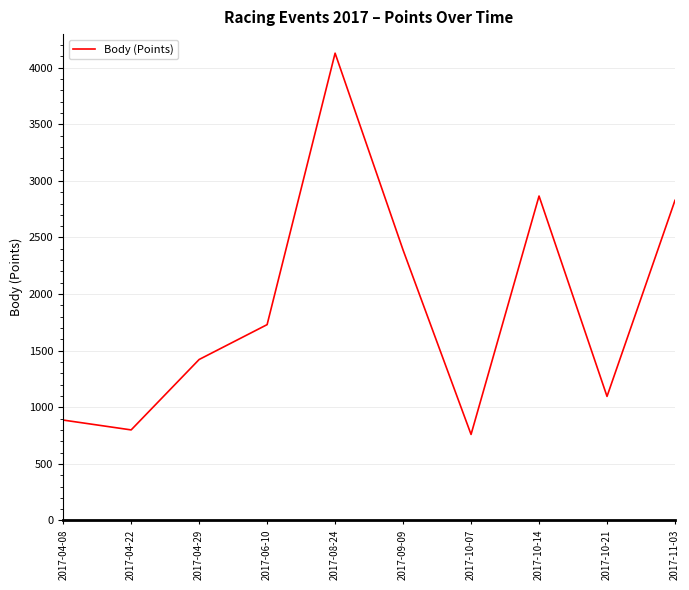

Does the chart have visible grid lines?

Yes